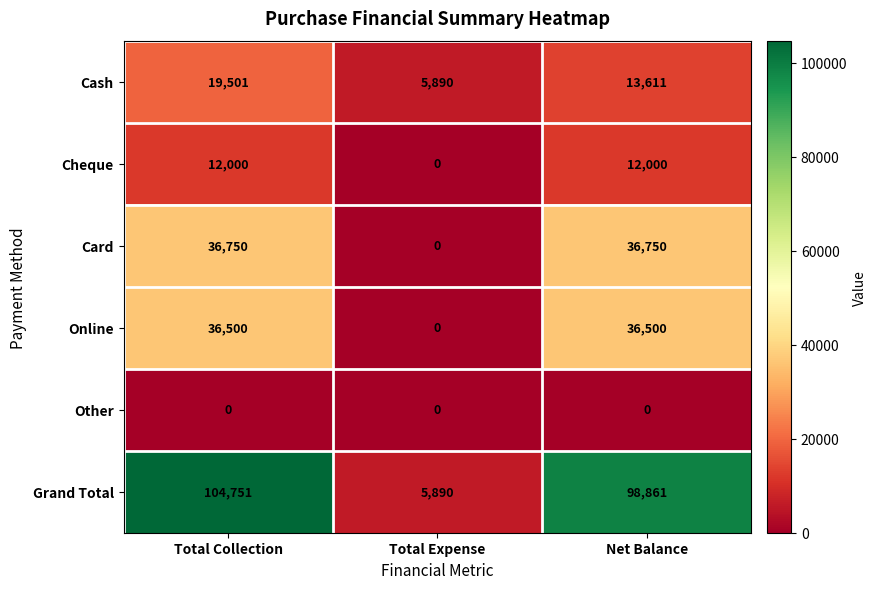

Which series has the widest spread of values?

Grand Total